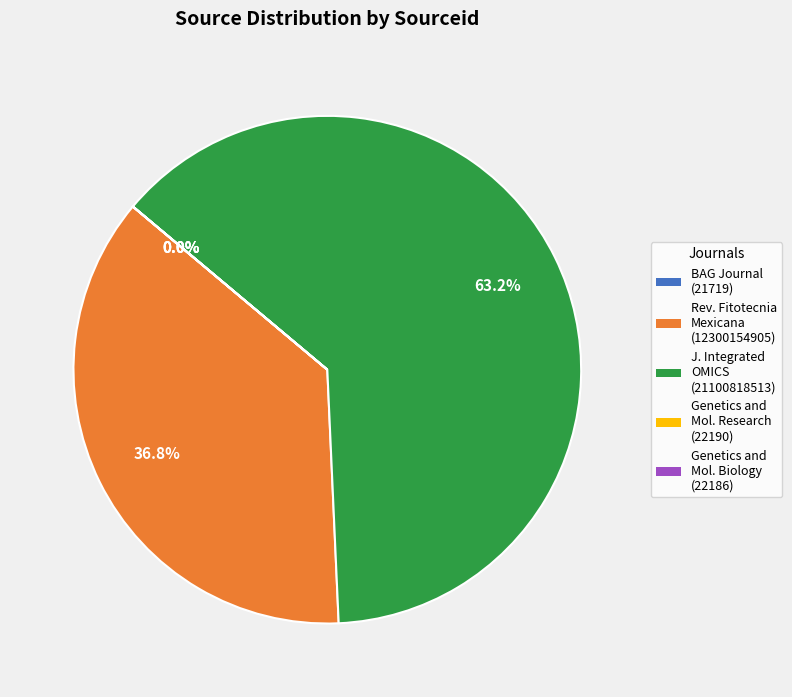

To the nearest percent, what is the difference between the largest and smallest slice percentages?

63%